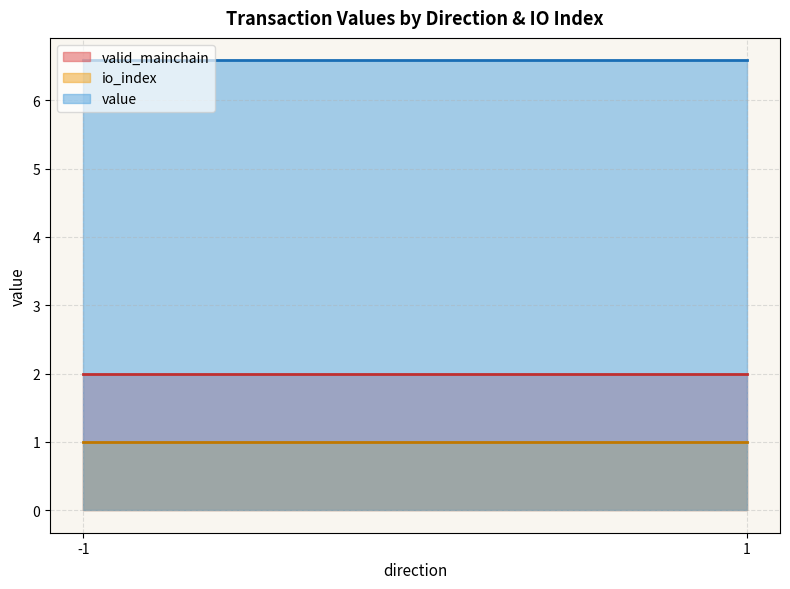

The value of valid_mainchain at -1 is 1.3. True or false?

False